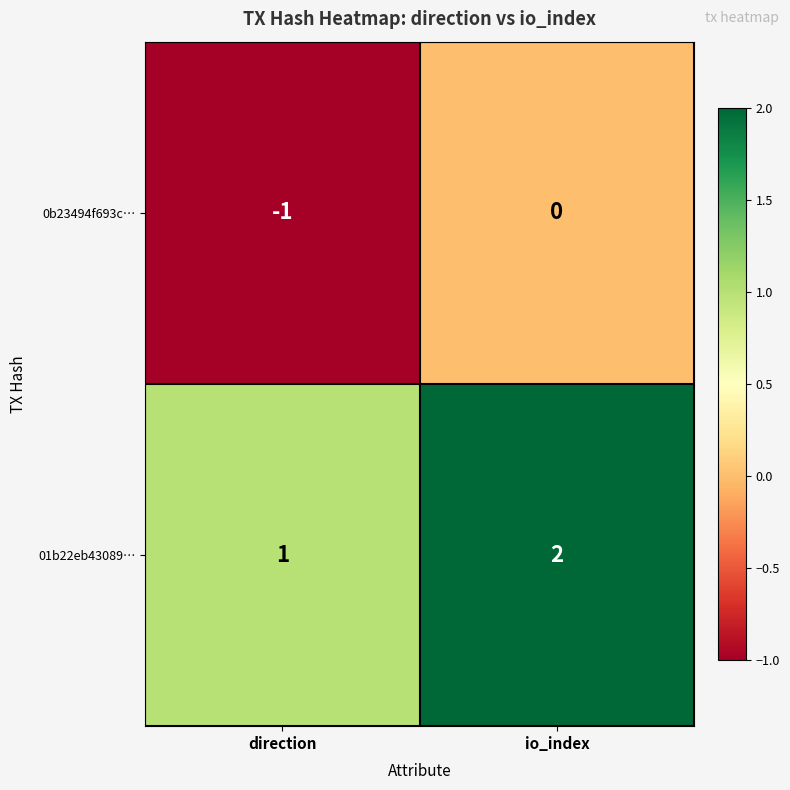

Which series has the largest total across all categories?

01b22eb43089…